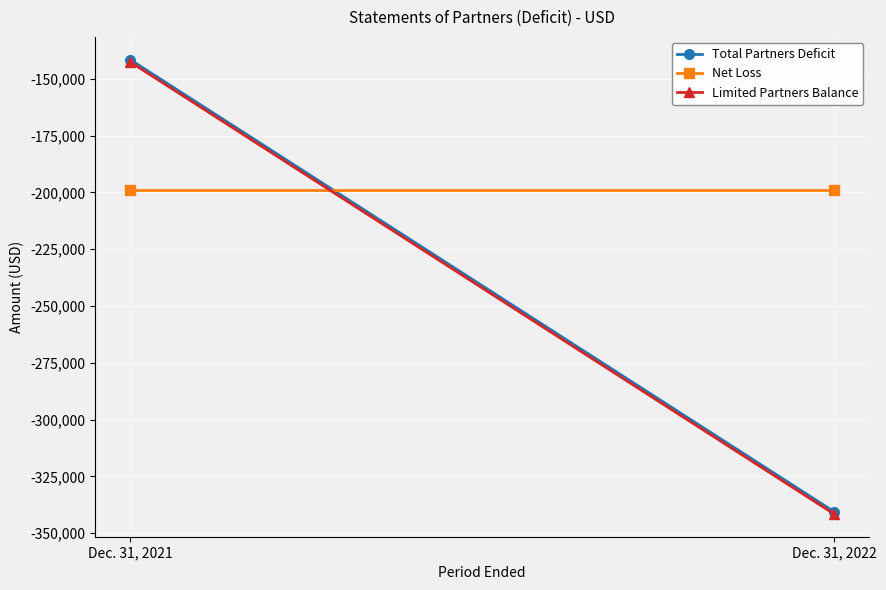

List the labels in order of Limited Partners Balance value, smallest first.

Dec. 31, 2022, Dec. 31, 2021